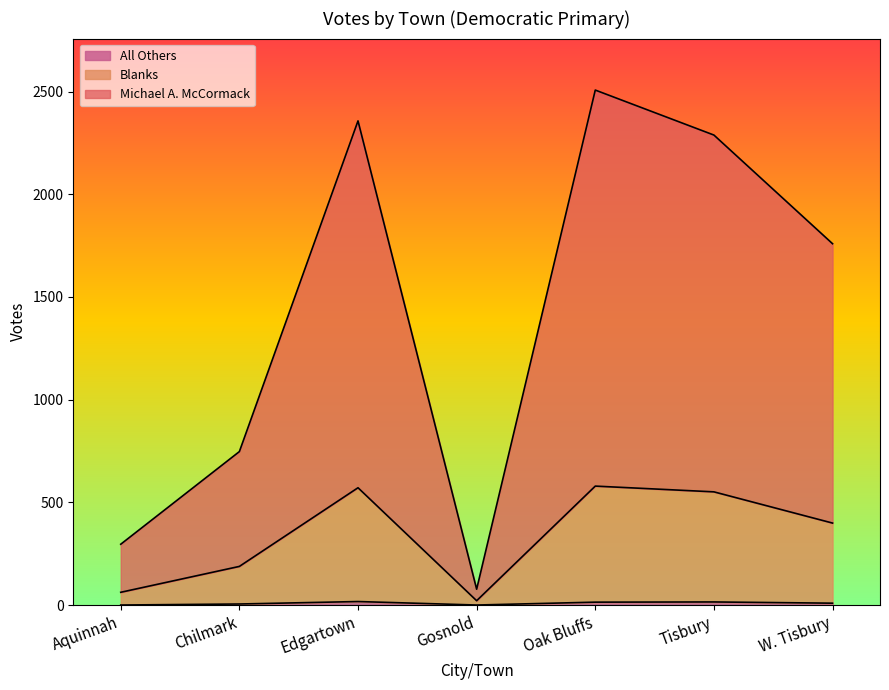

Reading left to right, transcribe all the data shown in this chart.

Blanks: 62	188	571	21	579	551	399
All Others: 0	5	17	0	14	15	9
Michael A. McCormack: 296	747	2357	77	2507	2288	1759